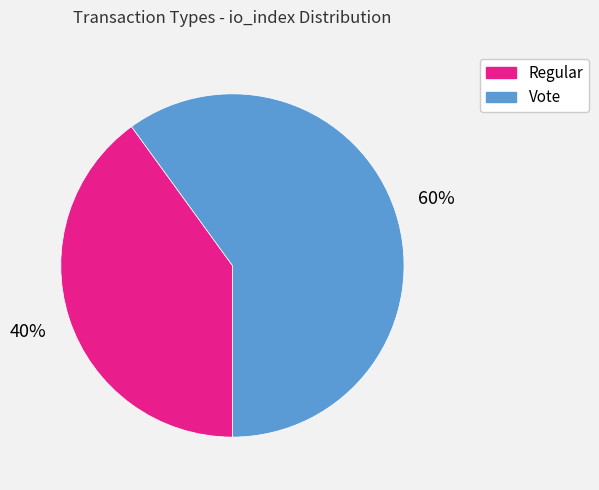

True or false: Regular accounts for 30% of the total.

False